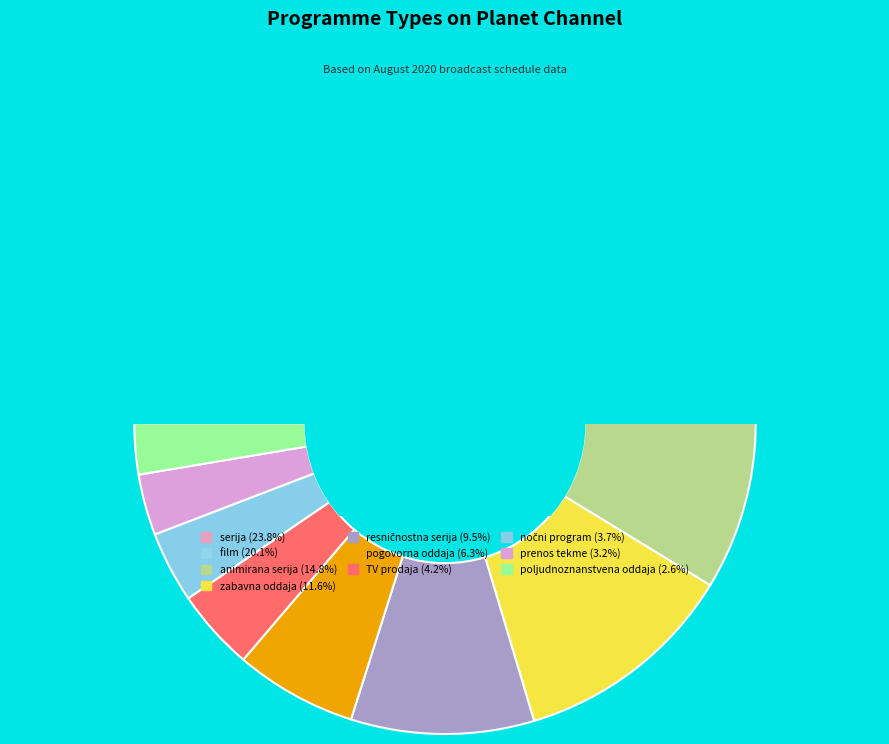

To the nearest percent, what is the difference between the largest and smallest slice percentages?

21%